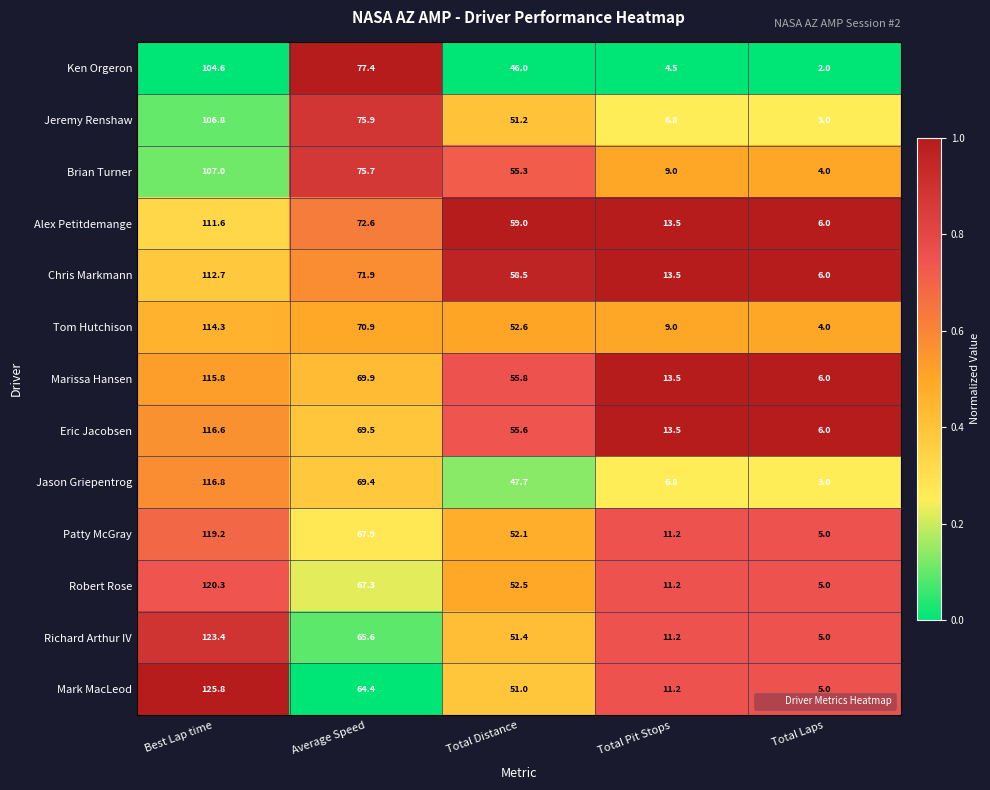

True or false: Brian Turner has a value of 75.7 at Average Speed.

True